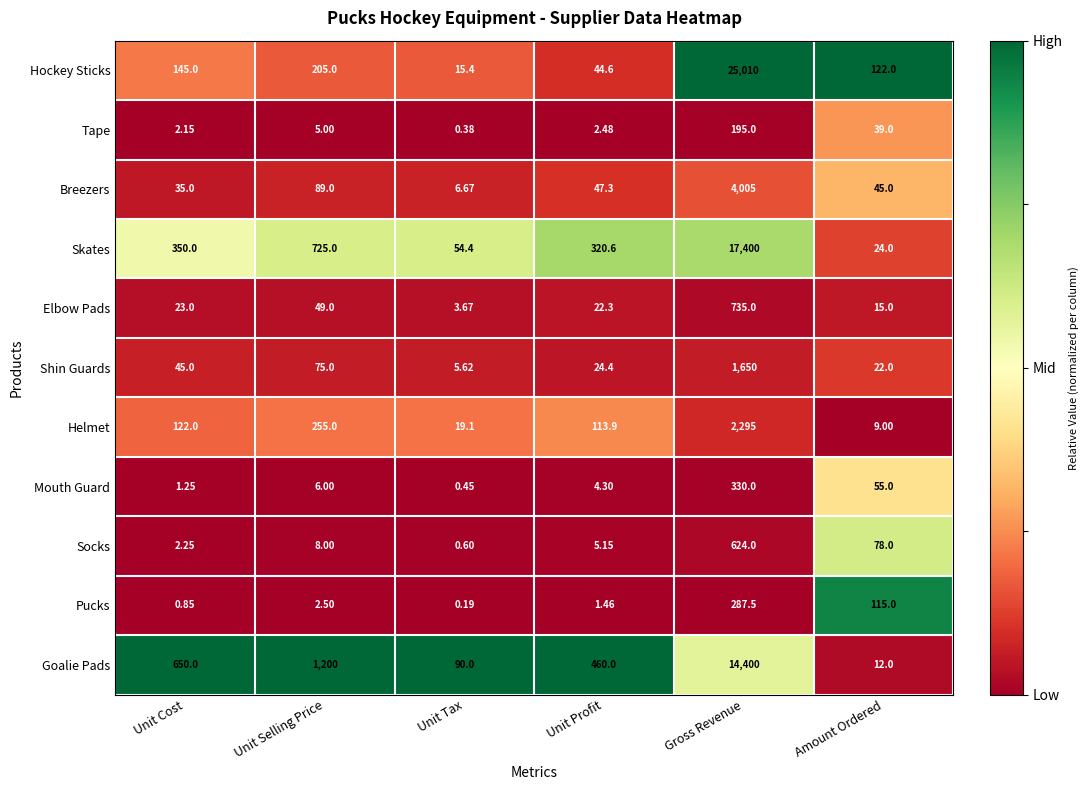

Which category has the lowest value in the Skates series?

Amount Ordered